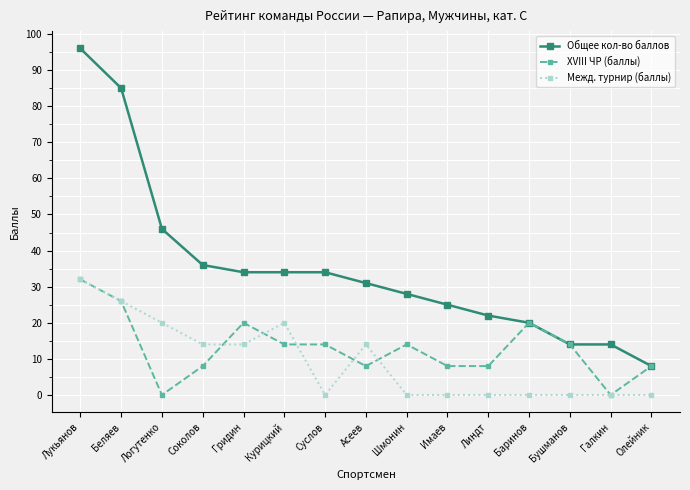

The value of Общее кол-во баллов at Курицкий is 34. True or false?

True